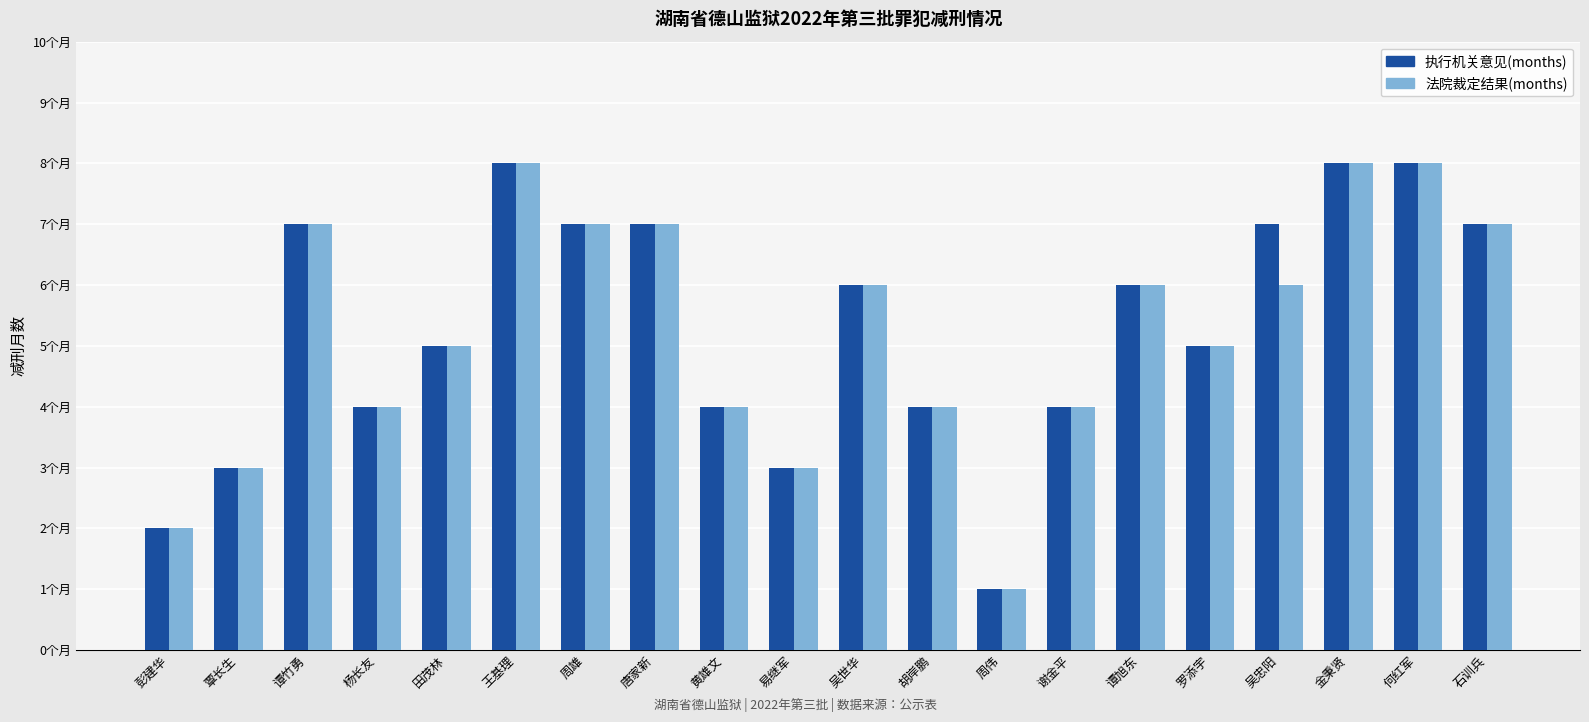

What are all the series names shown in the legend?

执行机关意见(months), 法院裁定结果(months)